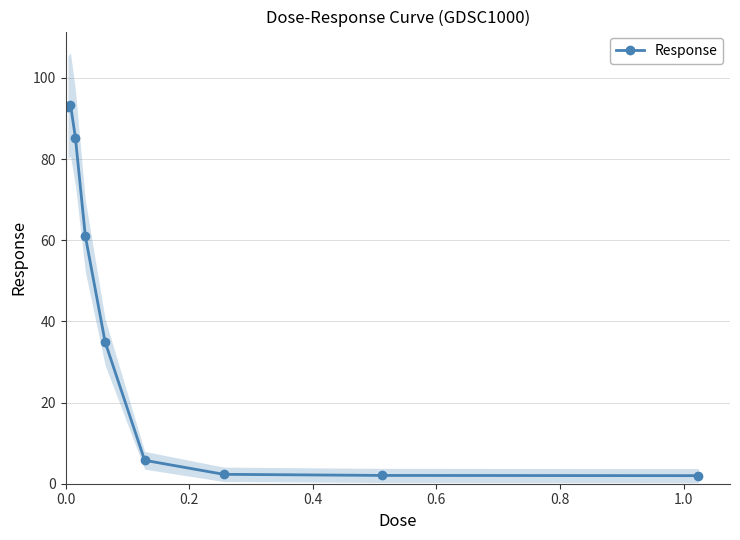

What is the sum of the values at 0.4 and 0.2?

178.7